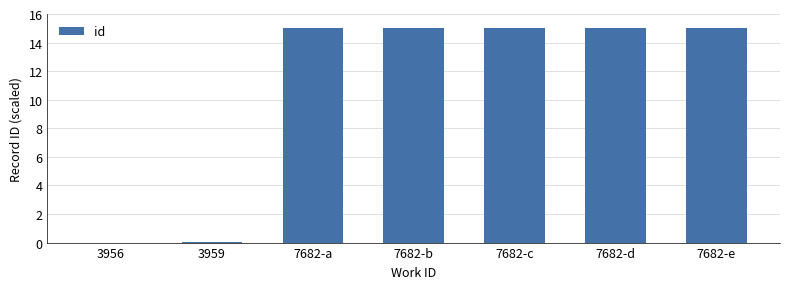

What is the average value?

10.7